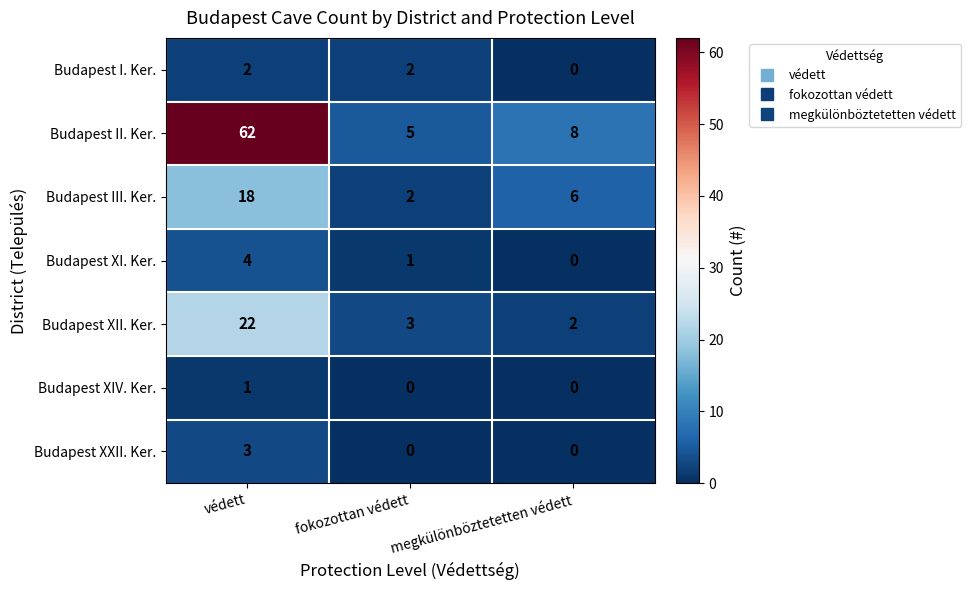

List the labels in order of Budapest III. Ker. value, smallest first.

fokozottan védett, megkülönböztetetten védett, védett